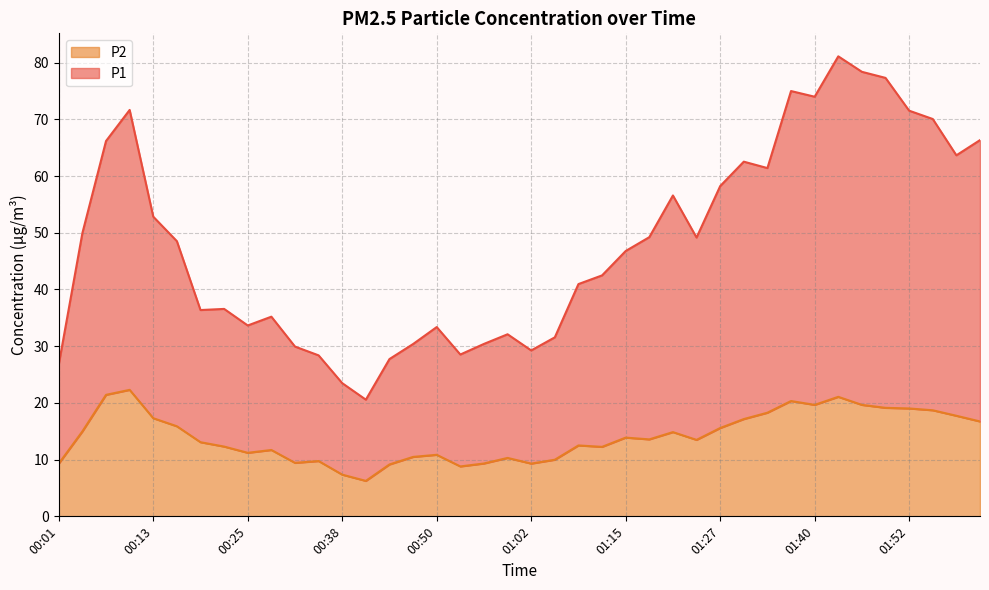

List the series in order of their overall mean, lowest first.

P2, P1